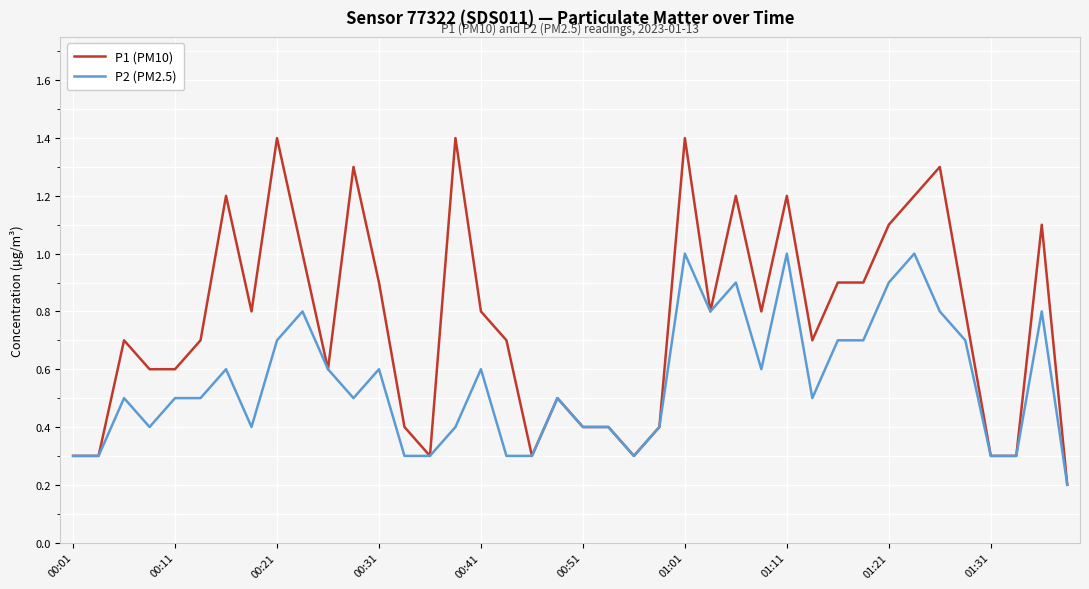

Which series has the largest total across all categories?

P1 (PM10)